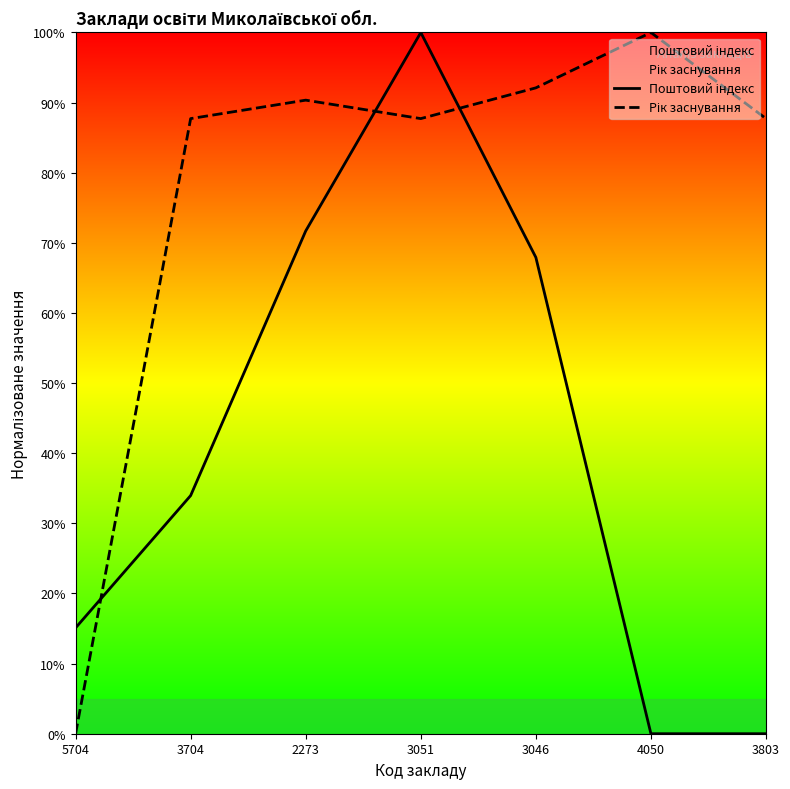

Is this an area chart (filled region under the line)?

No